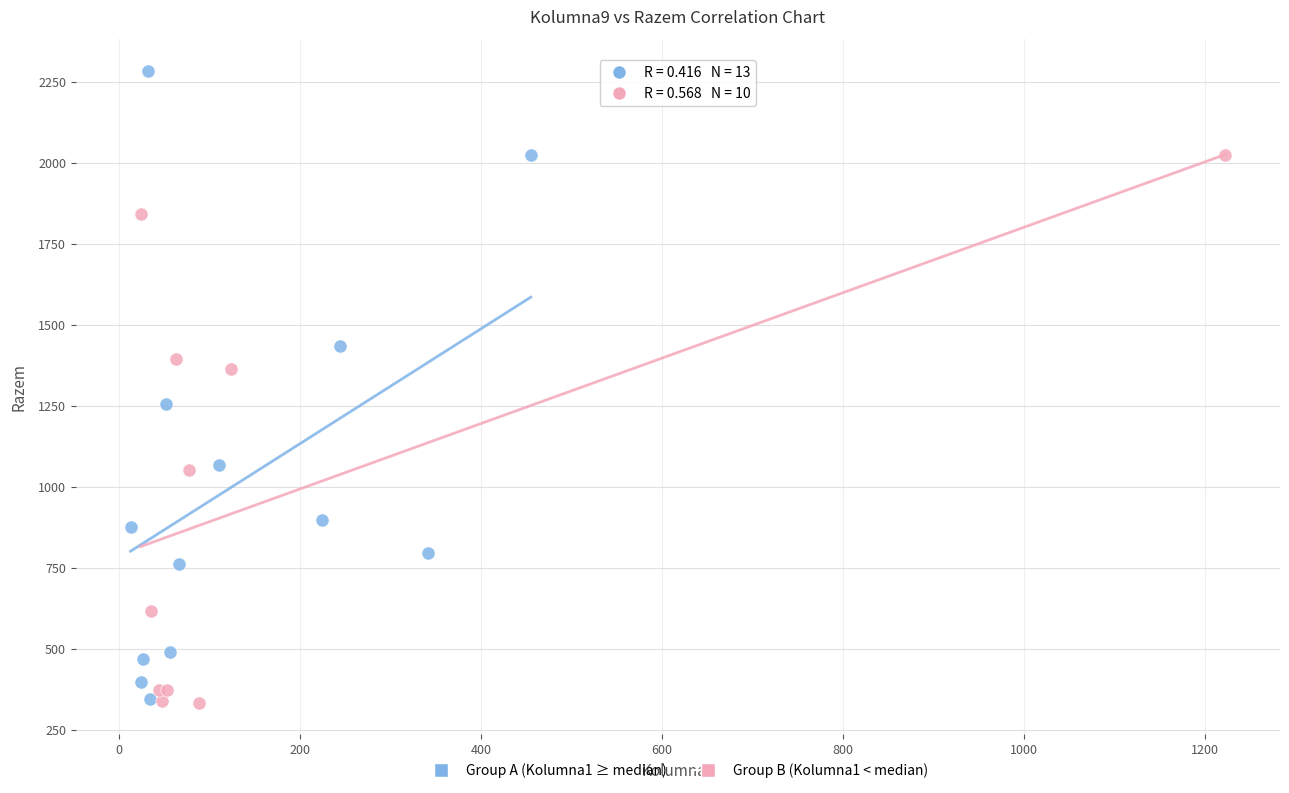

Which series has the largest Y range (max minus min)?

Group A (Kolumna1 ≥ median)